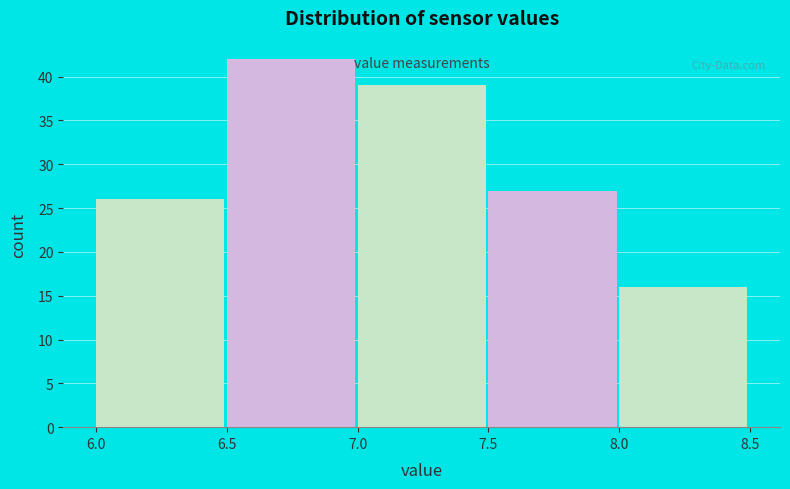

How tall is the bar that spans 7.0 to 7.5 on the x-axis? The values are not printed on the chart, so give them approximately, as read against the axis.

39